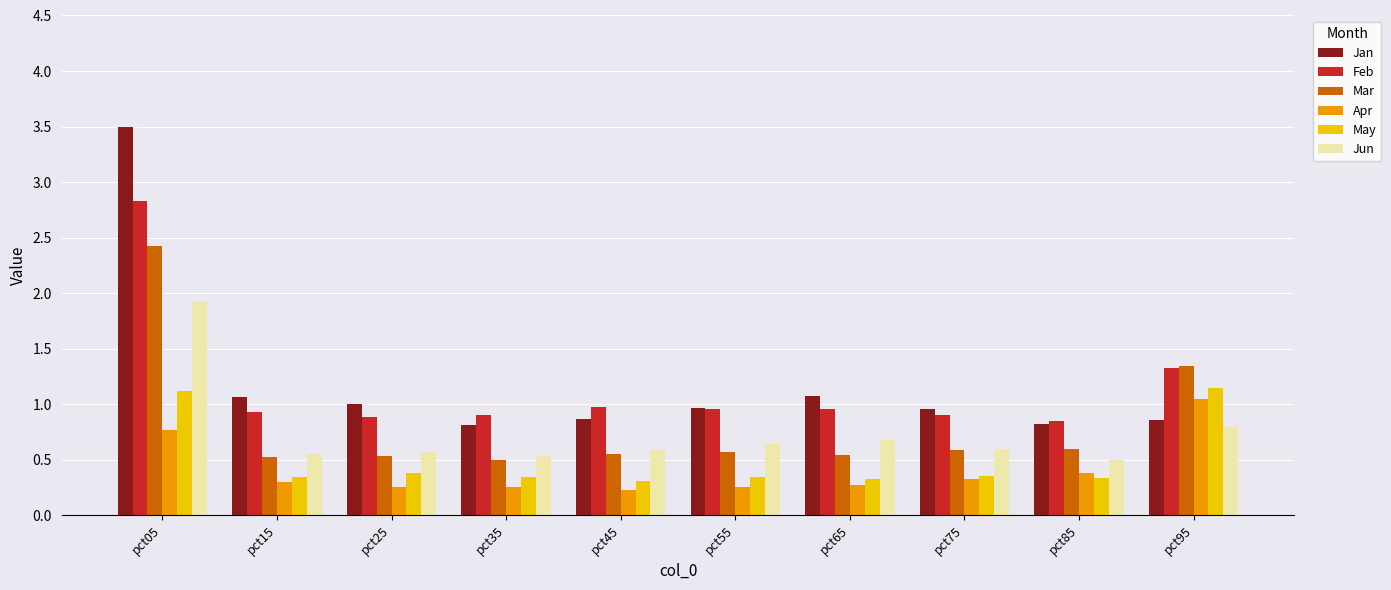

Read the Feb value at pct05.

2.8